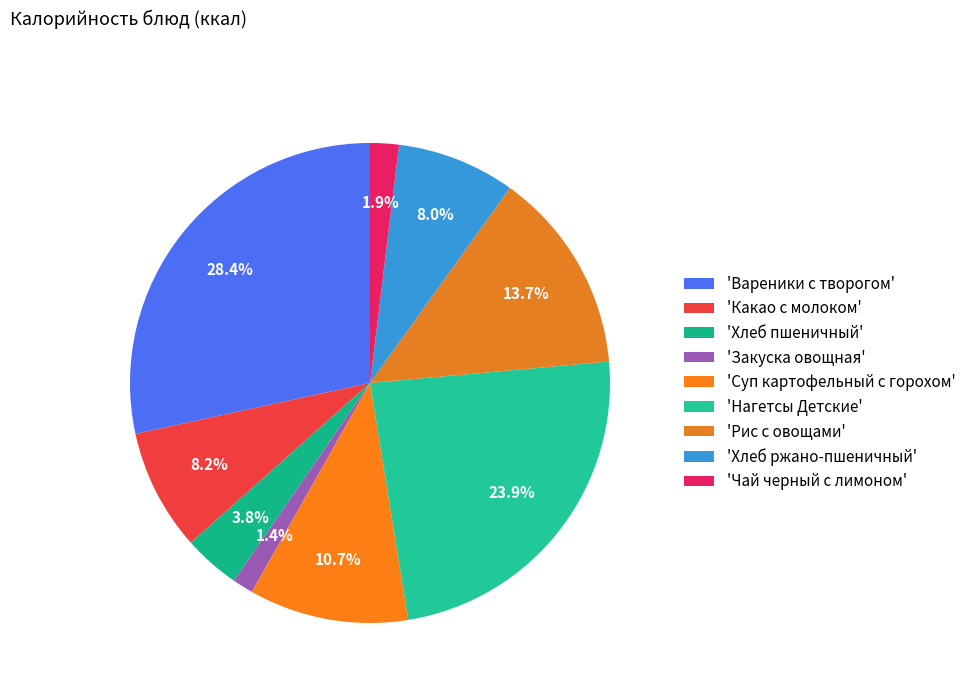

Which category has the smallest portion of the pie?

Закуска овощная